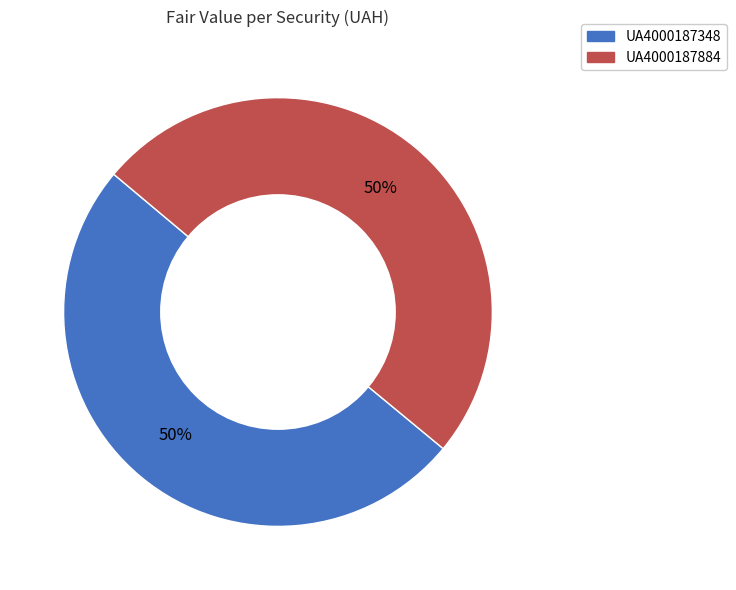

To the nearest percent, what portion does UA4000187884 represent?

50%